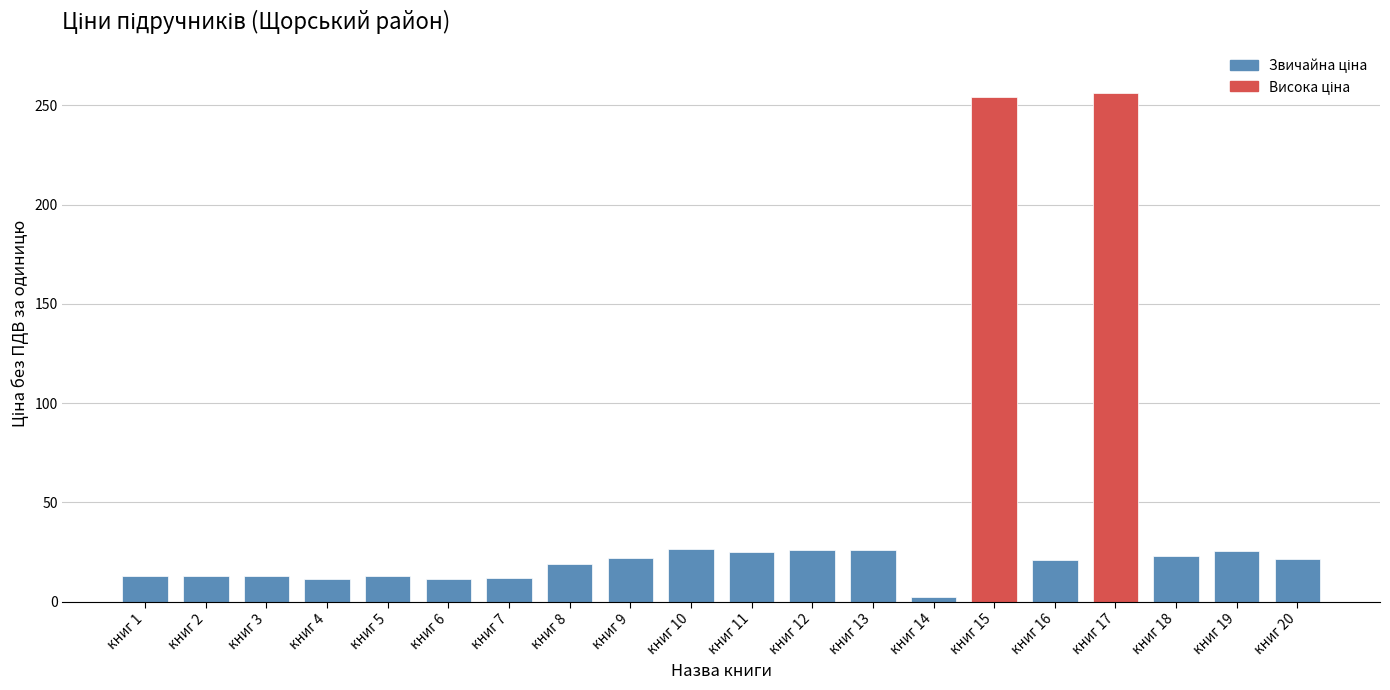

True or false: the data shows 34.5 at книг 19.

False